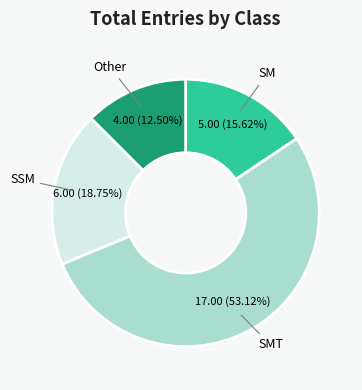

Does any single category account for the majority?

Yes